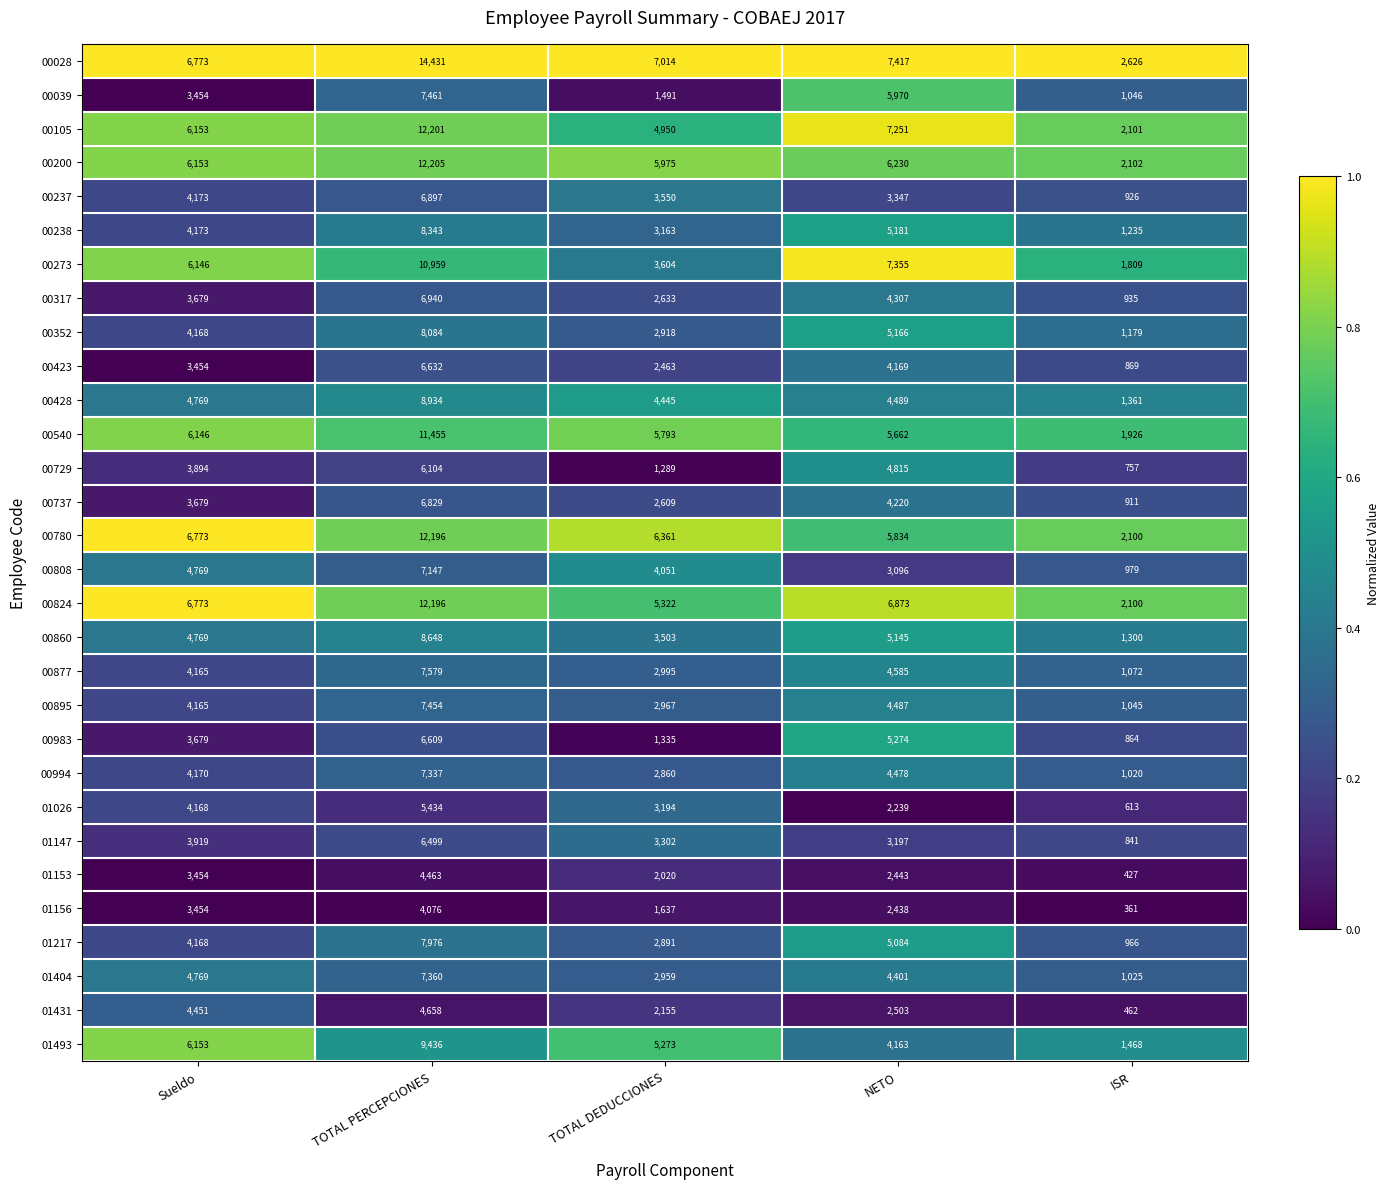

List the labels in order of 00994 value, smallest first.

ISR, TOTAL DEDUCCIONES, Sueldo, NETO, TOTAL PERCEPCIONES